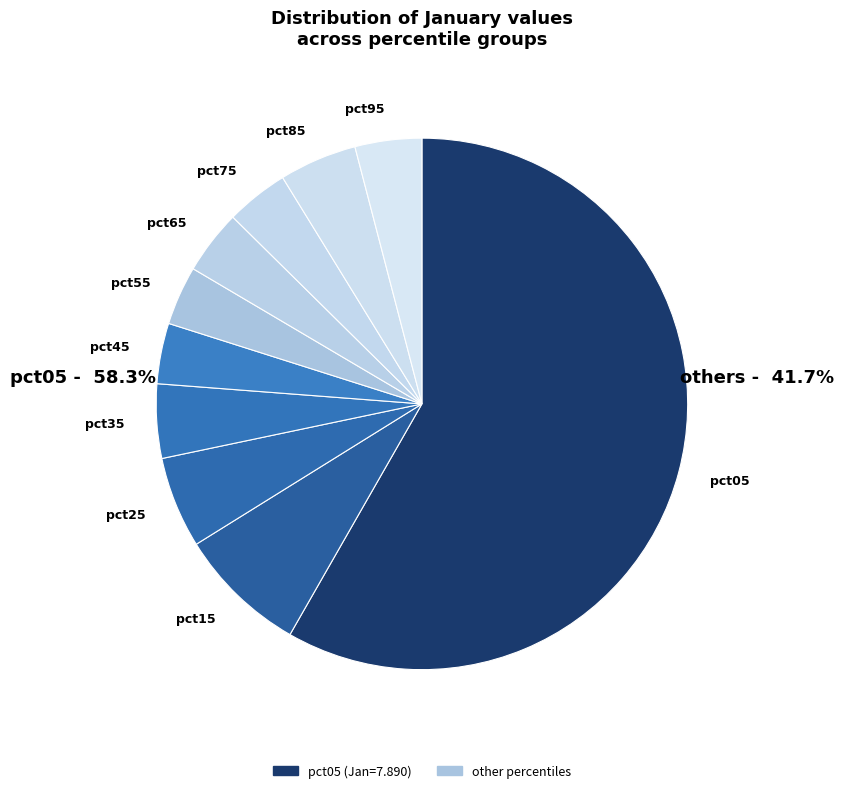

Does pct05 represent more than half of the total?

Yes